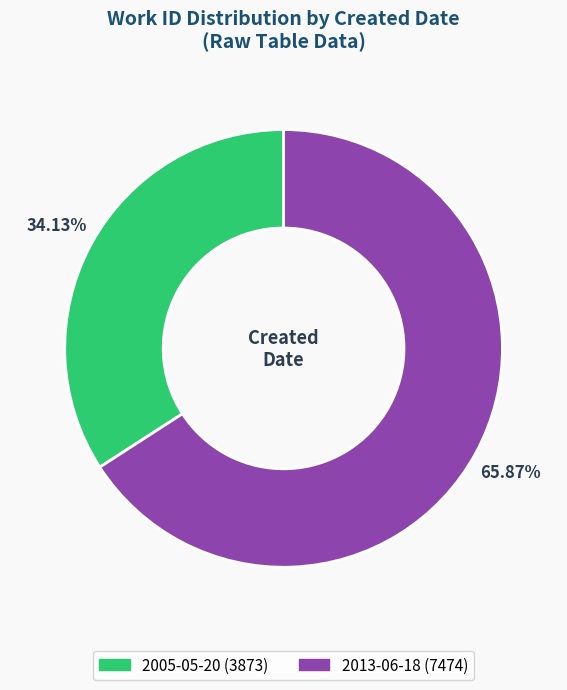

Which slice is the largest?

2013-06-18